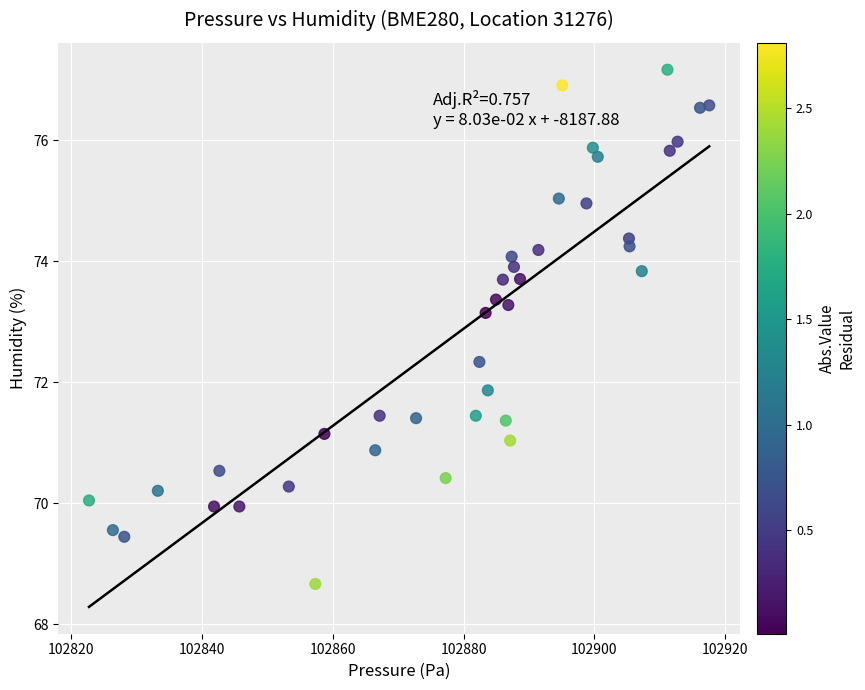

What is the range of Y values (max minus min)?

8.5